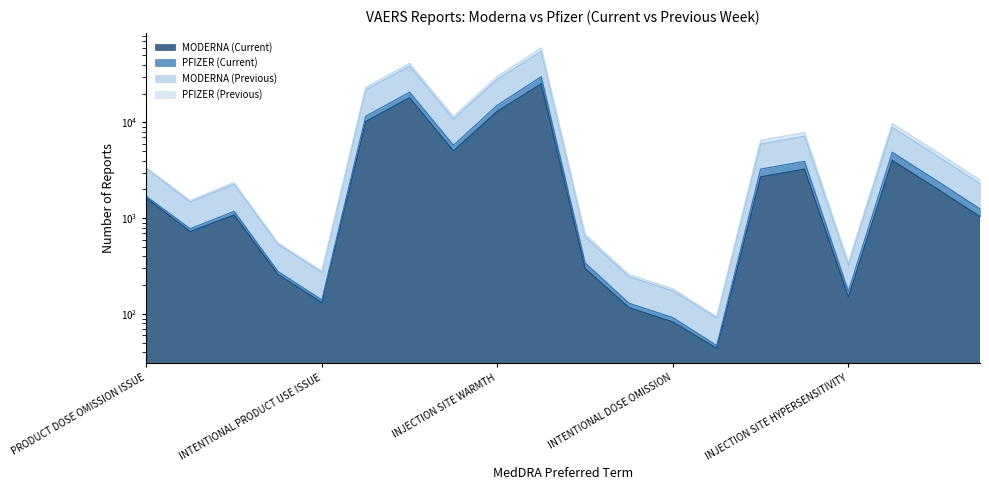

What is the difference between the maximum and minimum values in the MODERNA (Current) series?

25241